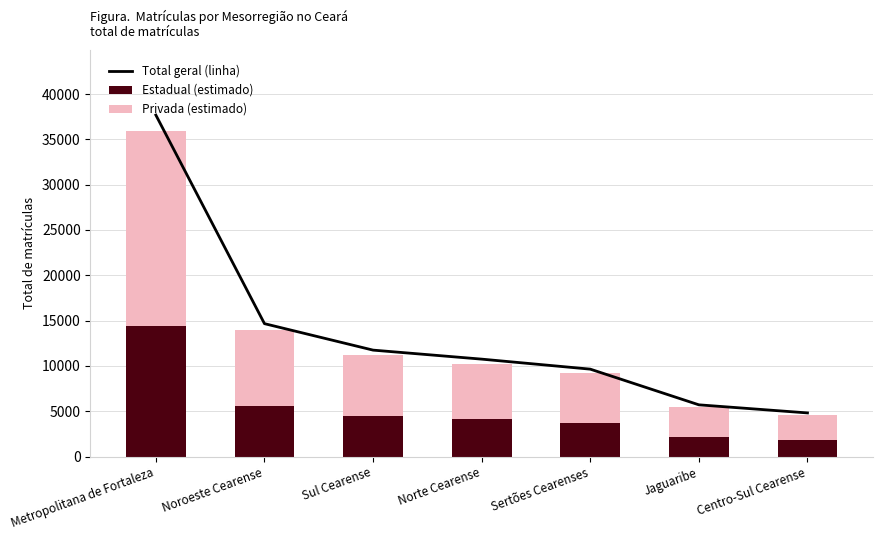

Rank the series by their average value, from lowest to highest.

Estadual (estimado), Privada (estimado), Total geral (linha)